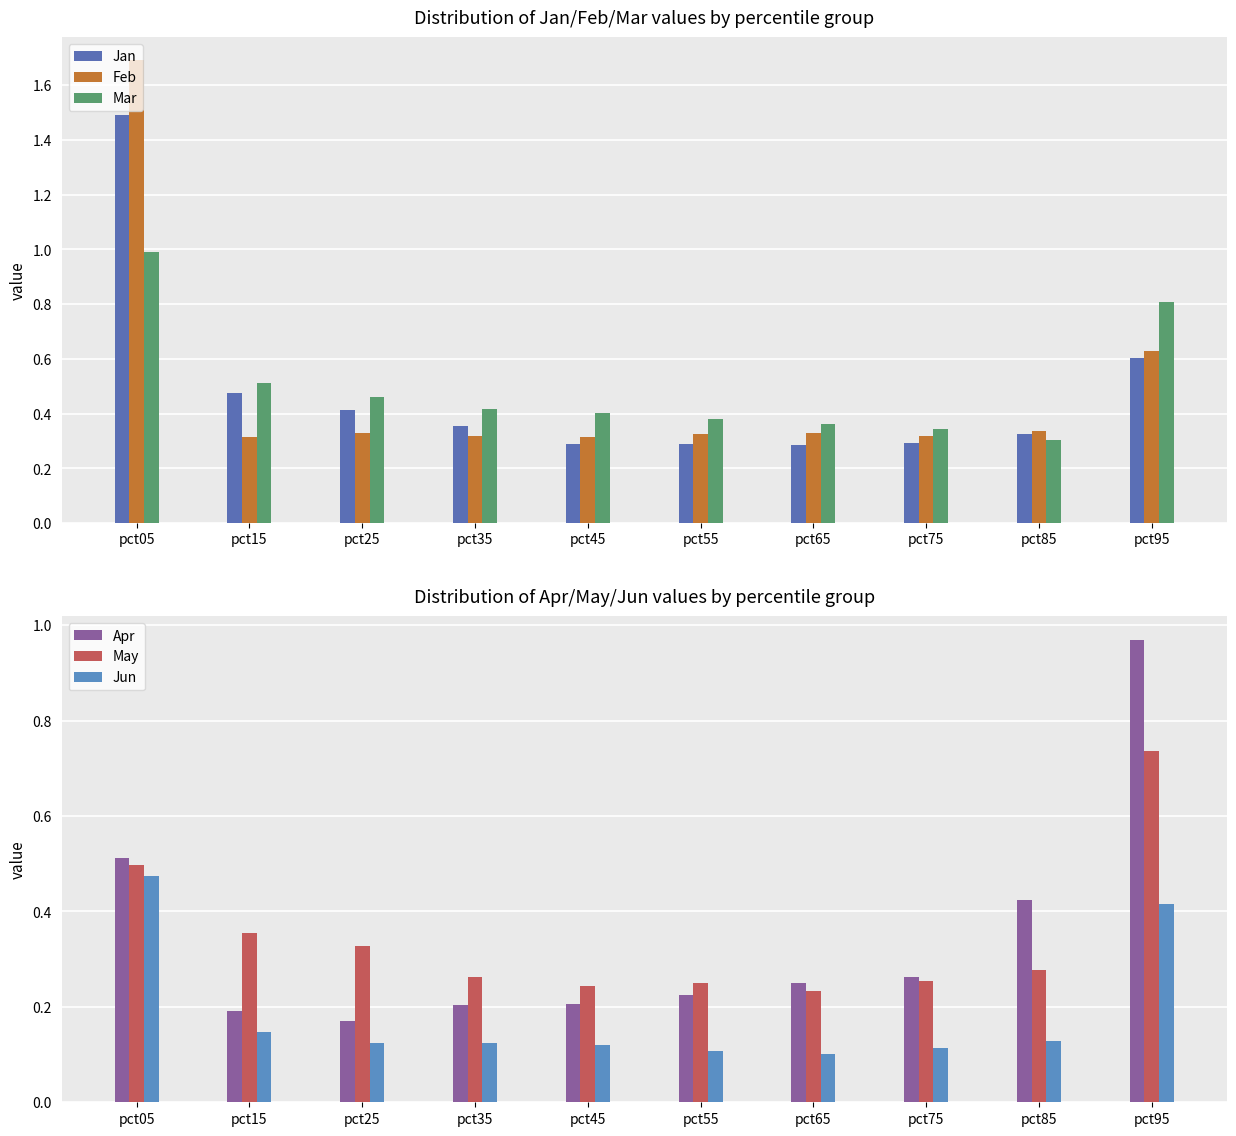

What is the difference between the second highest and minimum values in the Mar series?

0.5